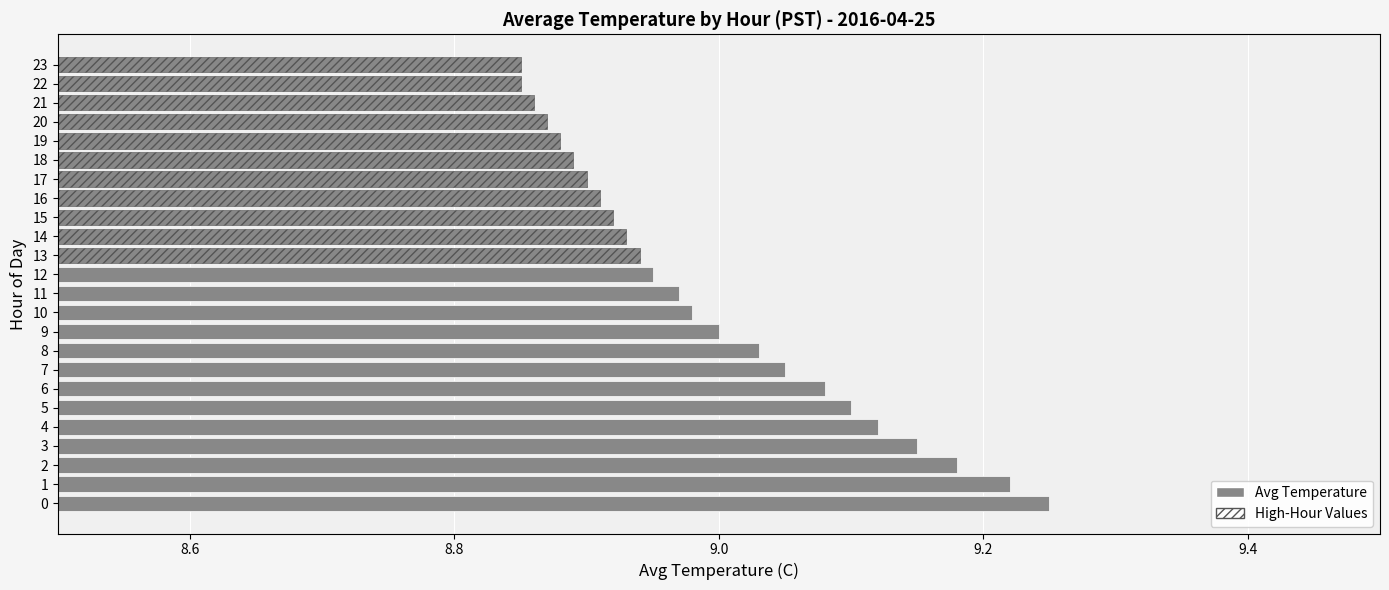

What position from the left is 18?

19